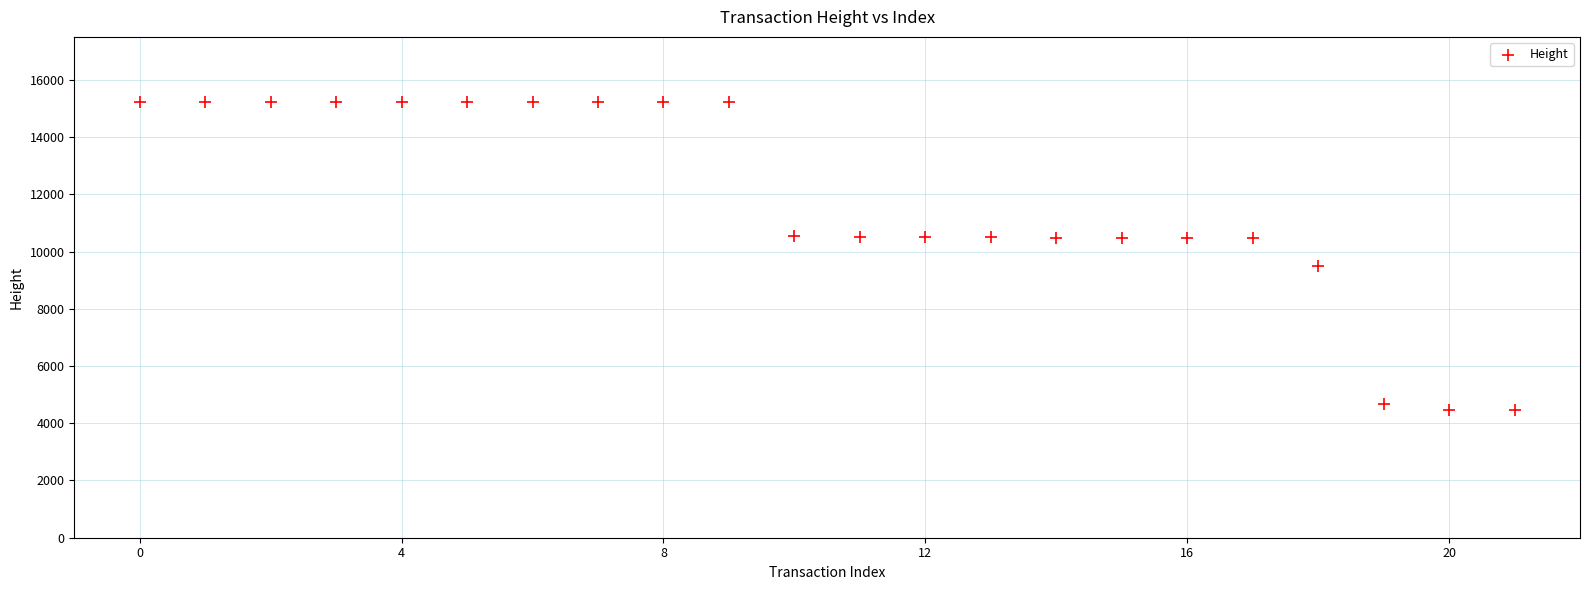

What Y value in the scatter plot is closest to 9843?

9493